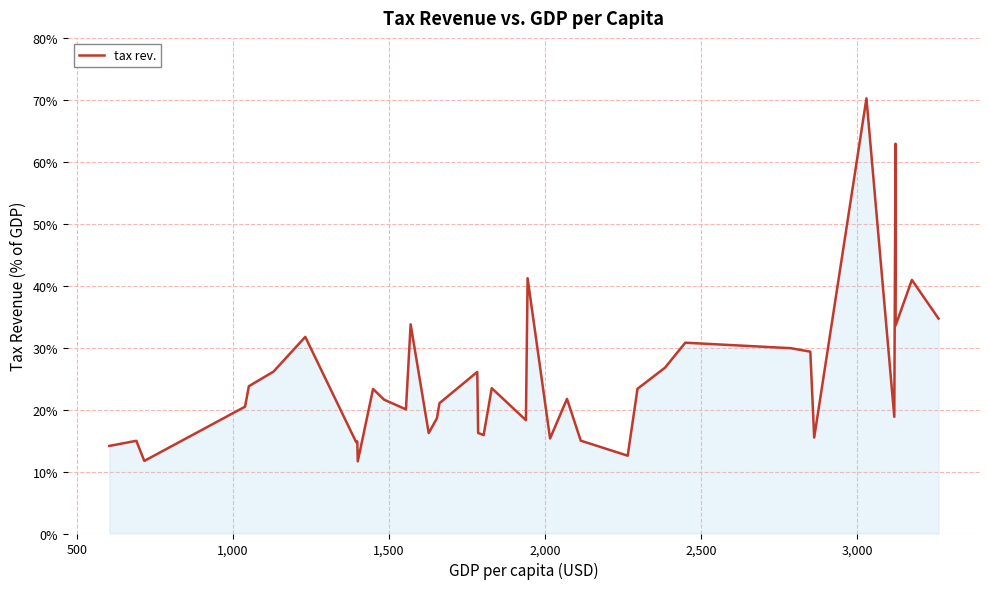

What is the difference between the maximum and minimum values?

58.6